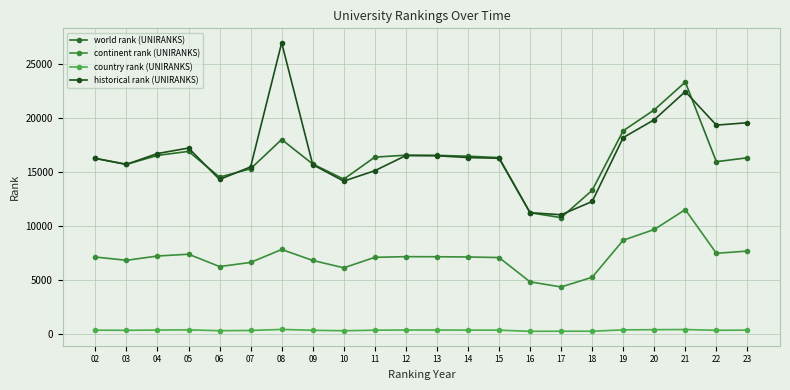

Reading right to left, what are all the values shown in this chart?

world rank (UNIRANKS): 16315	15952	23344	20763	18822	13292	10762	11213	16331	16463	16539	16555	16377	14329	15735	18010	15296	14519	16909	16535	15704	16258
continent rank (UNIRANKS): 7656	7450	11502	9660	8665	5224	4326	4800	7056	7108	7129	7138	7077	6103	6787	7803	6603	6220	7365	7197	6799	7103
country rank (UNIRANKS): 317	303	374	359	343	217	217	210	314	321	329	330	313	260	304	383	287	265	343	326	301	315
historical rank (UNIRANKS): 19570	19346	22460	19848	18187	12258	11027	11219	16268	16336	16504	16519	15117	14147	15680	26991	15470	14304	17218	16710	15704	16258